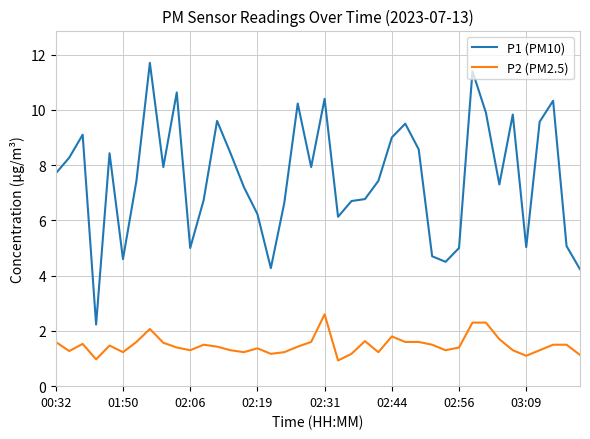

Which series has the widest spread of values?

P1 (PM10)